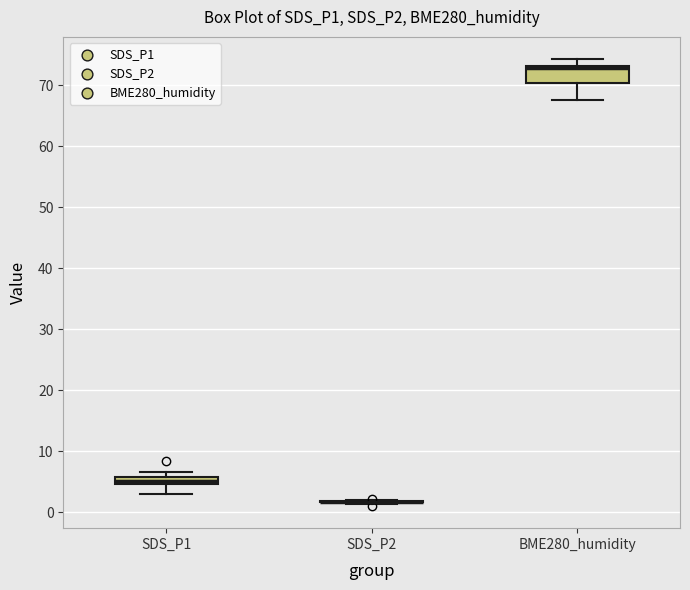

Comparing the boxes themselves (not the whiskers), which one is the tallest?

BME280_humidity